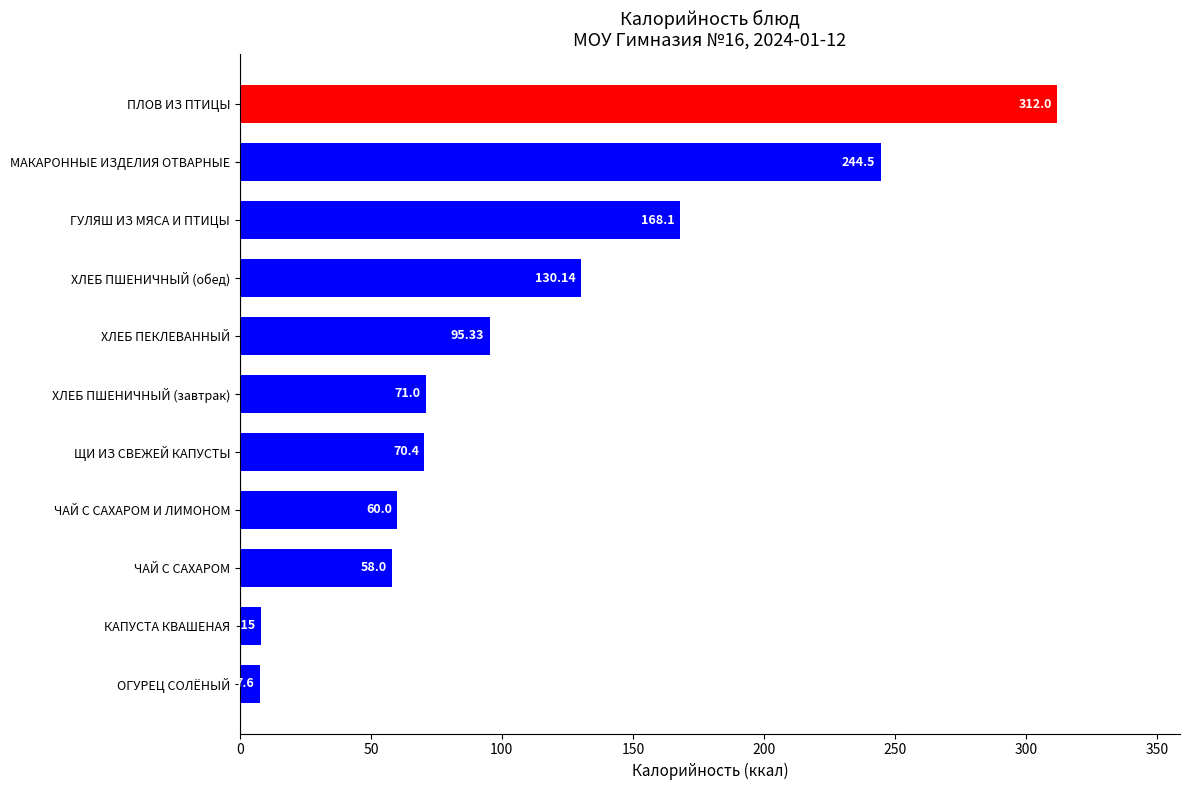

Which has a higher value, ЧАЙ С САХАРОМ or ХЛЕБ ПЕКЛЕВАННЫЙ?

ХЛЕБ ПЕКЛЕВАННЫЙ